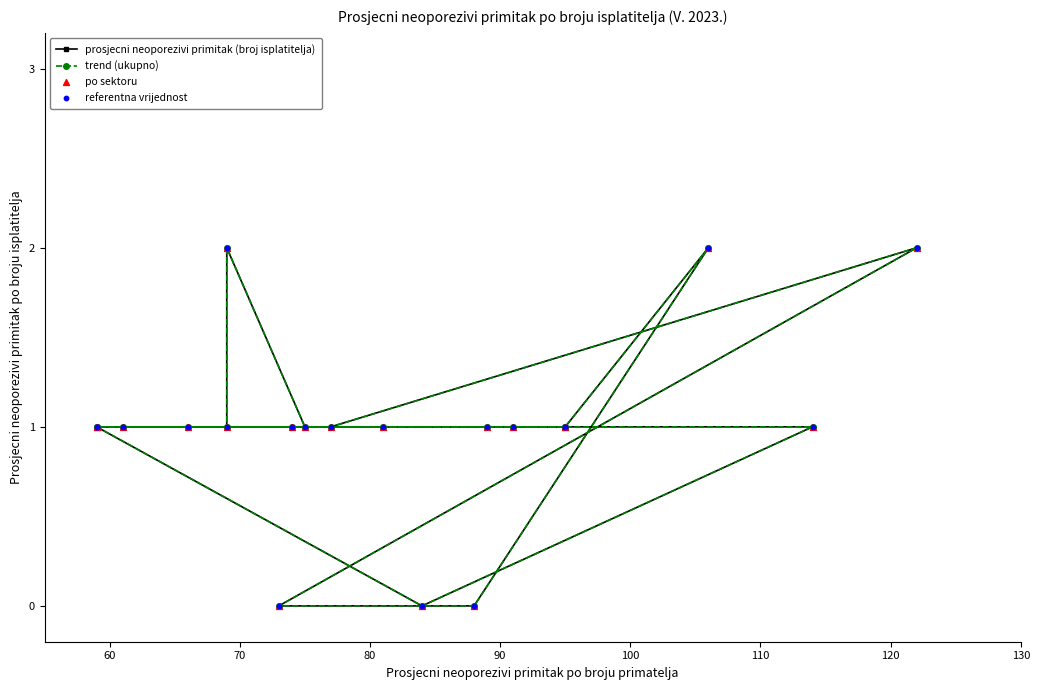

What is the total value across all series at 80?

4